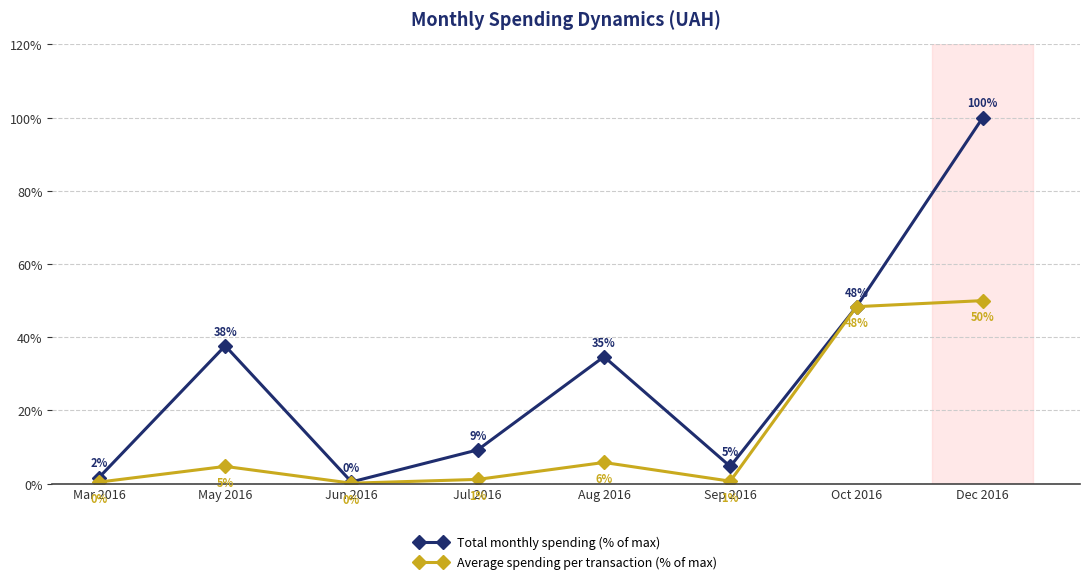

What is the value of the Average spending per transaction (% of max) point at the 5th from the left?

5.8